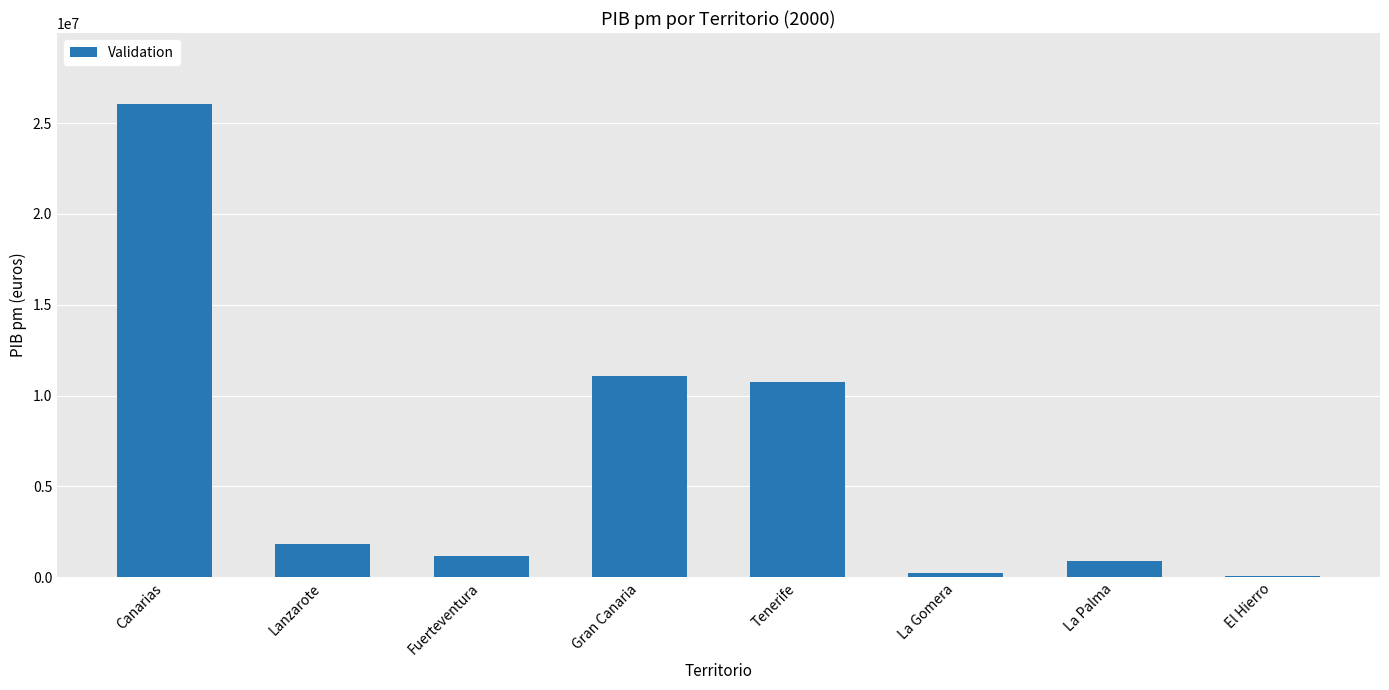

Reading left to right, transcribe all the data shown in this chart.

Canarias=26048646	Lanzarote=1843234	Fuerteventura=1183066	Gran Canaria=11075836	Tenerife=10755822	La Gomera=217605	La Palma=883982	El Hierro=89101